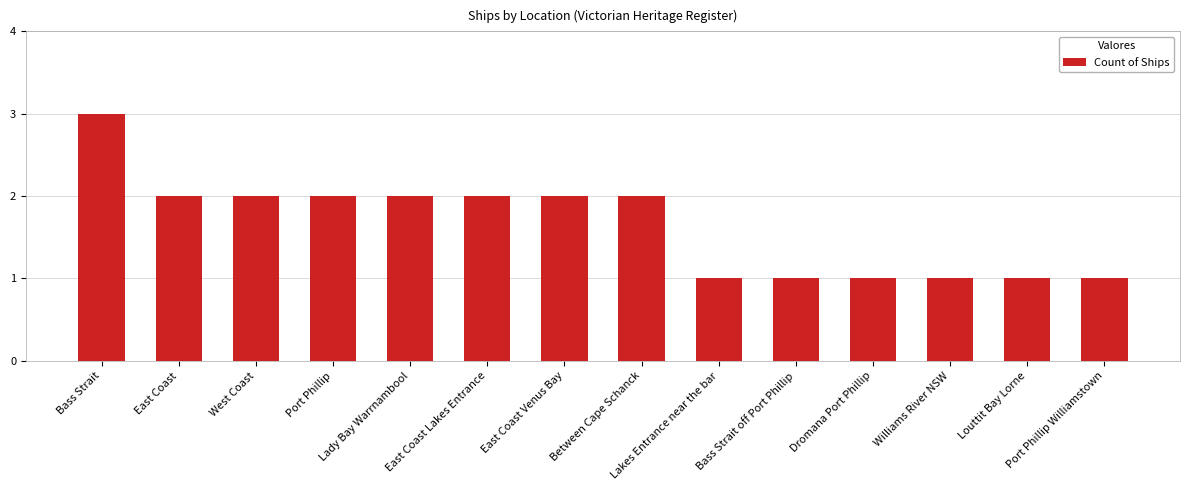

What is the sum of the values at West Coast and Bass Strait?

5